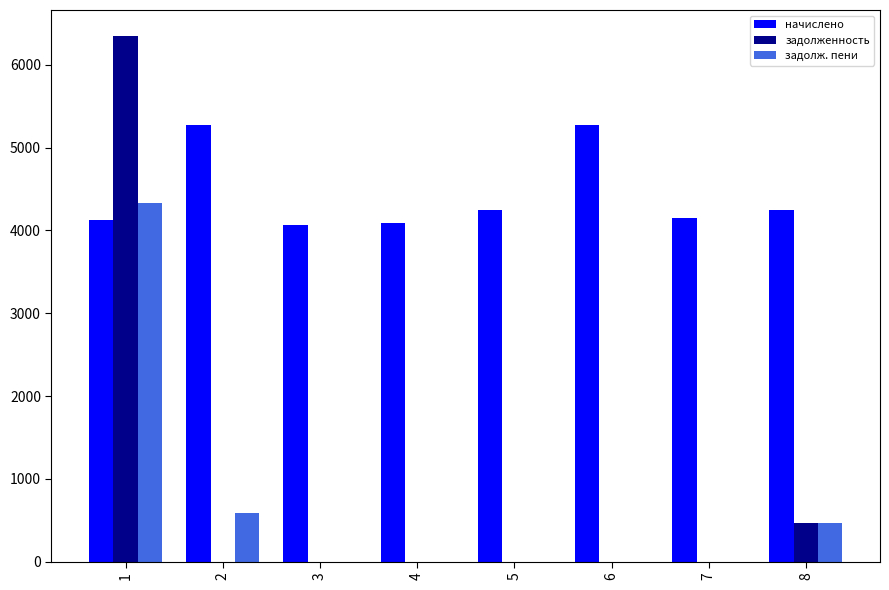

What is the sum of all начислено values?

35481.6